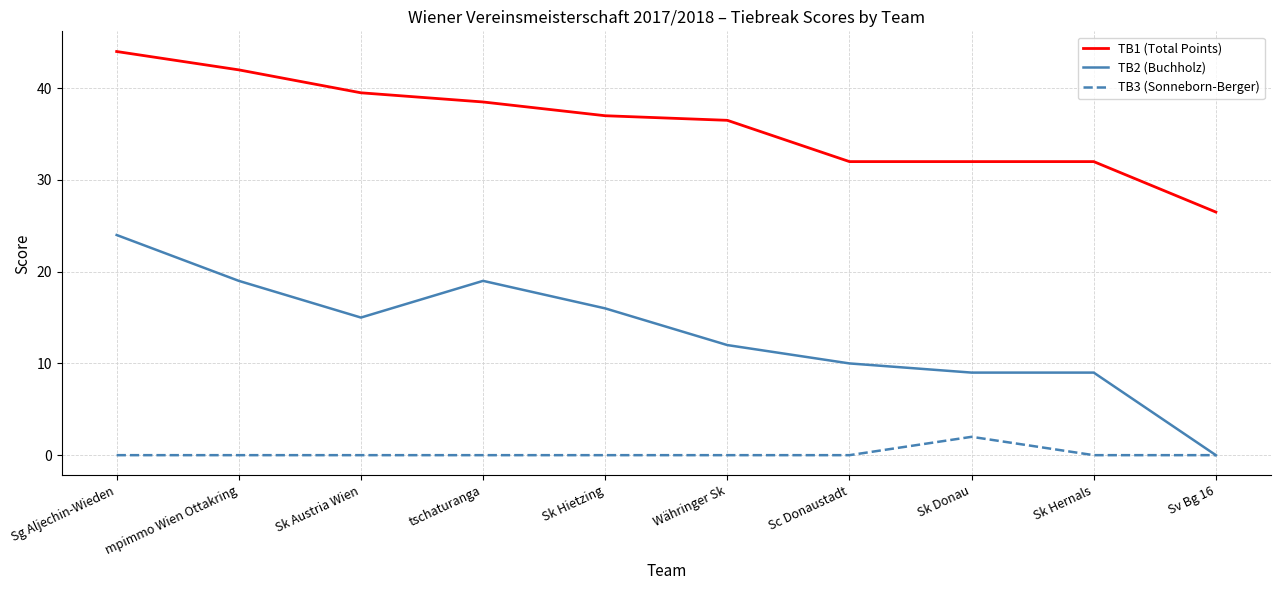

At which category is the sum across all series the highest?

Sg Aljechin-Wieden